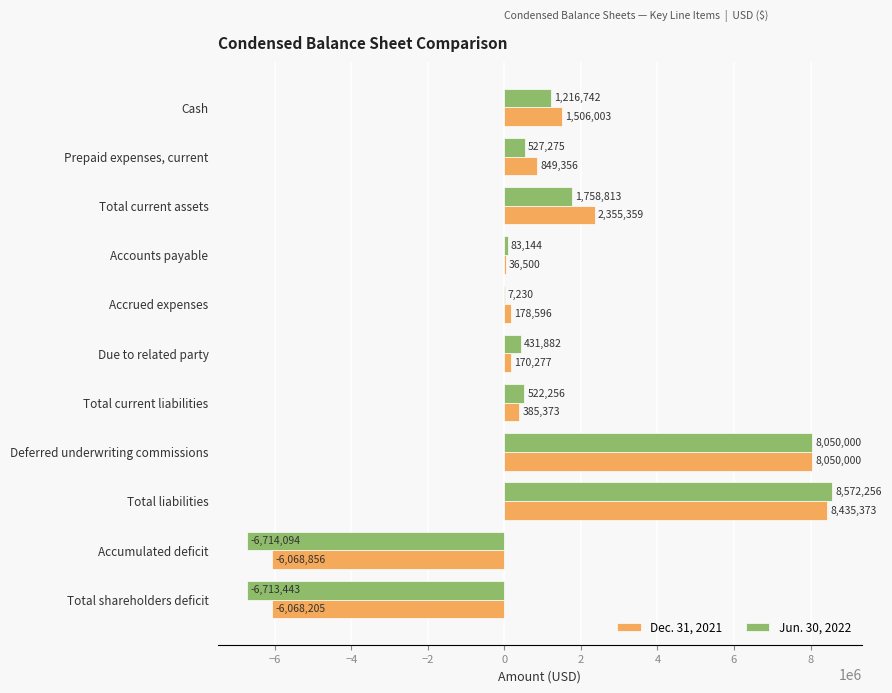

Which series has the largest total across all categories?

Dec. 31, 2021